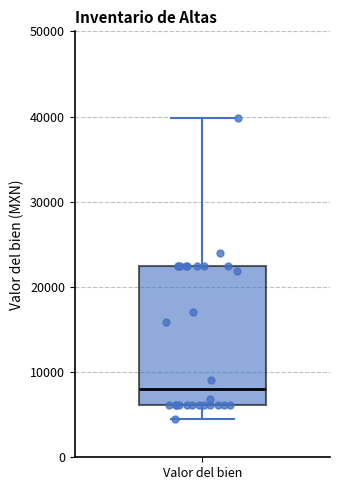

Where does the lower whisker of the box for Valor del bien end on the y-axis? The values are not printed on the chart, so give them approximately, as read against the axis.

4000